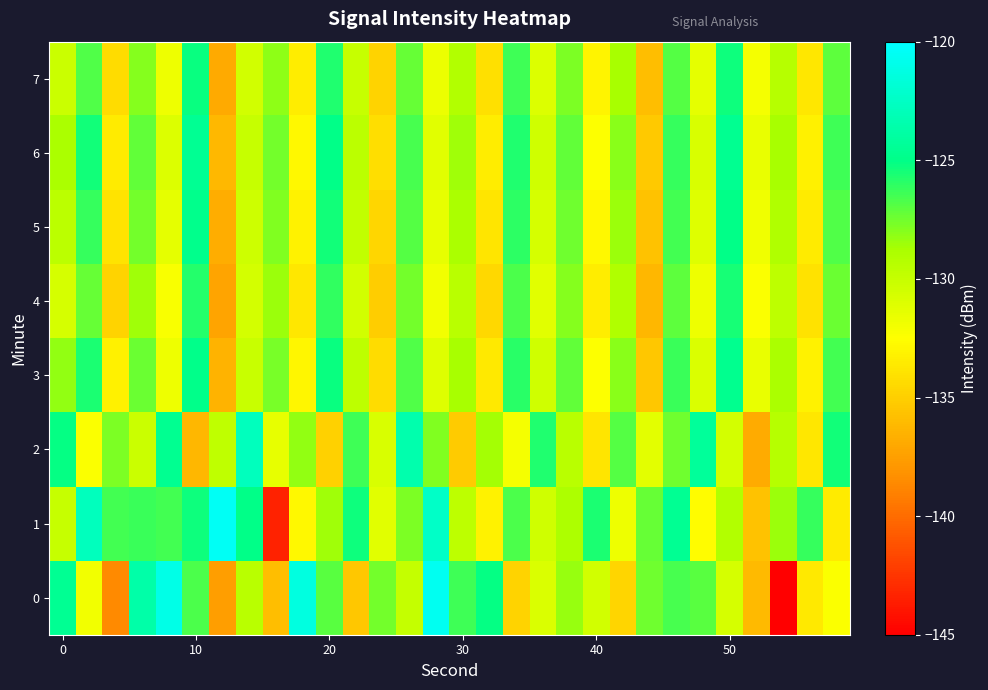

Rank the series by their maximum value, from lowest to highest.

4, 7, 5, 3, 6, 2, 0, 1